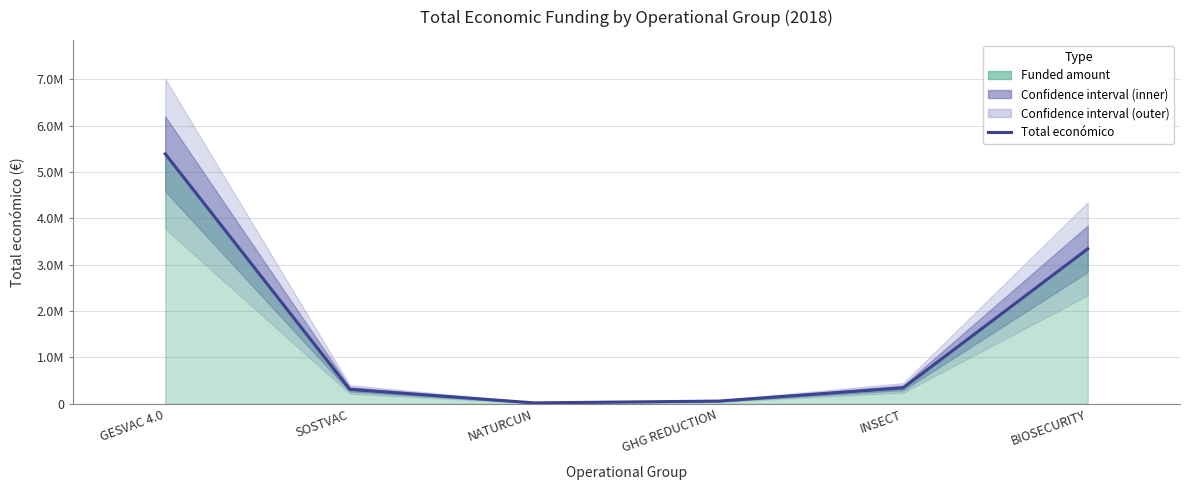

How many lines are shown in the chart?

1